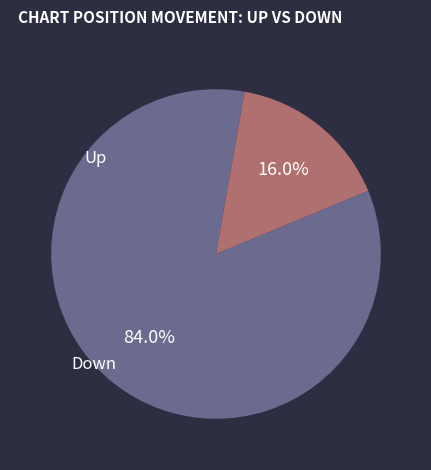

Do Up and Down together represent more than half of the pie?

Yes